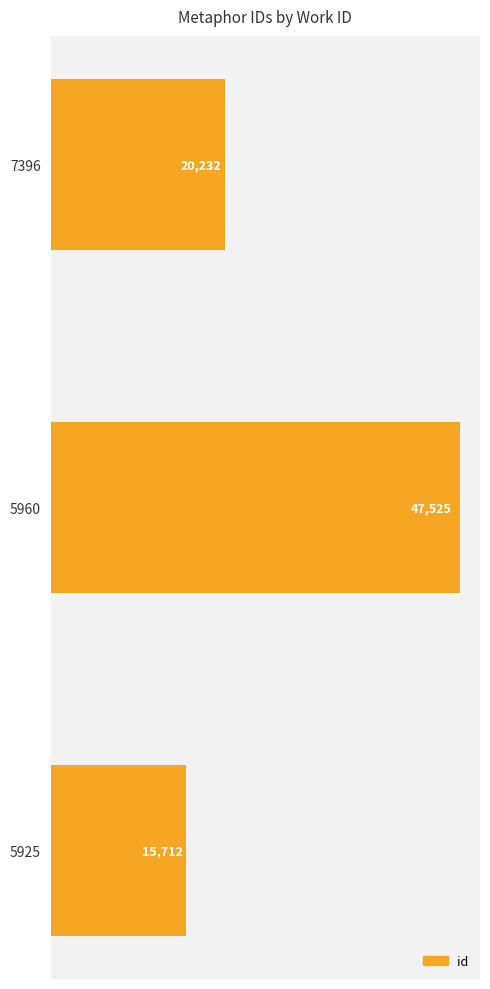

Reading bottom to top, what are all the values shown in this chart?

5925=15712	5960=47525	7396=20232